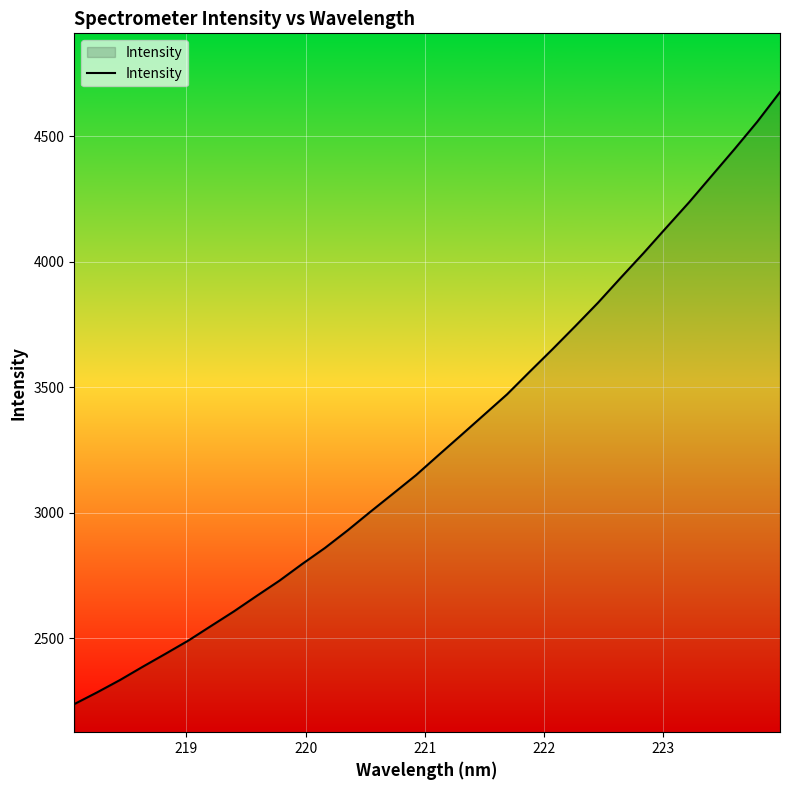

What is the difference between the maximum and minimum values?

2437.3